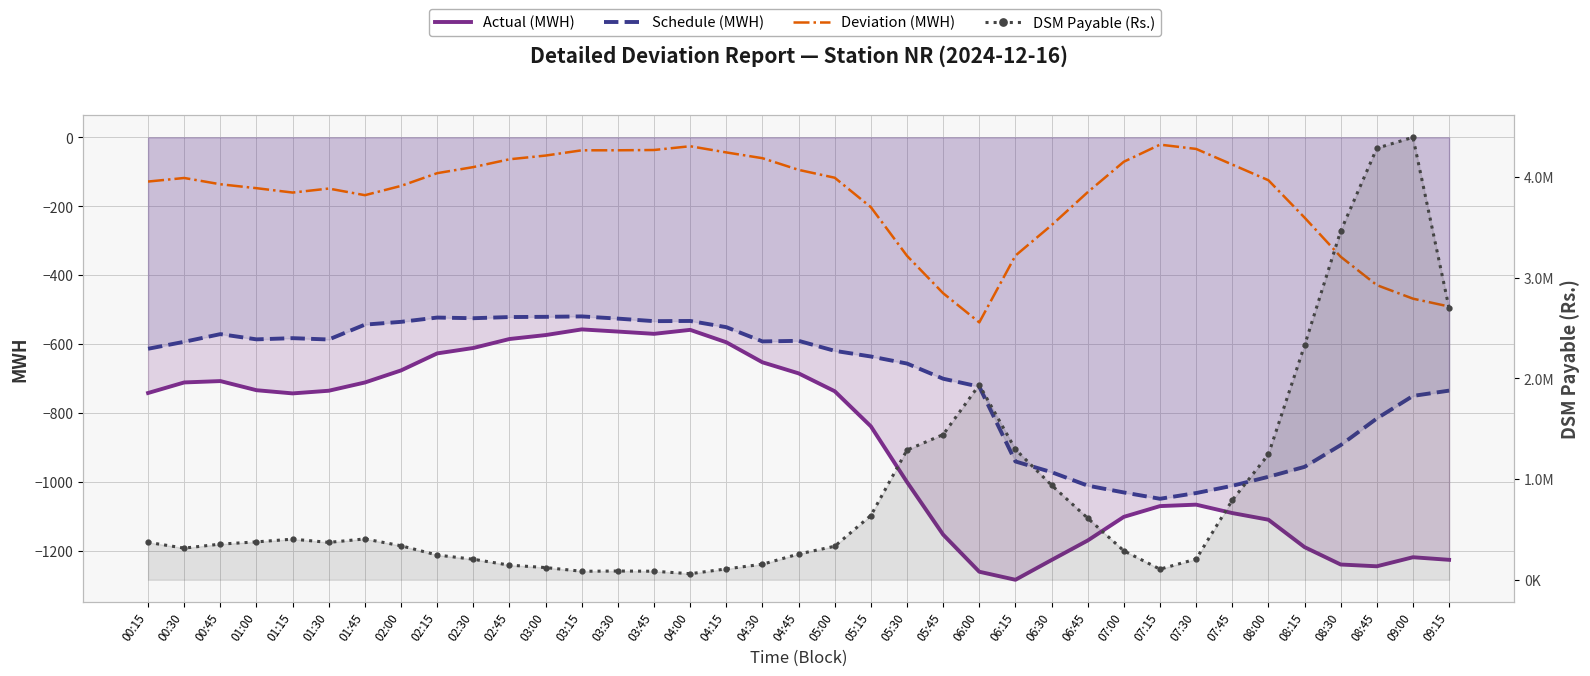

Which series changed the most between 04:45 and 06:45?

DSM Payable (Rs.)